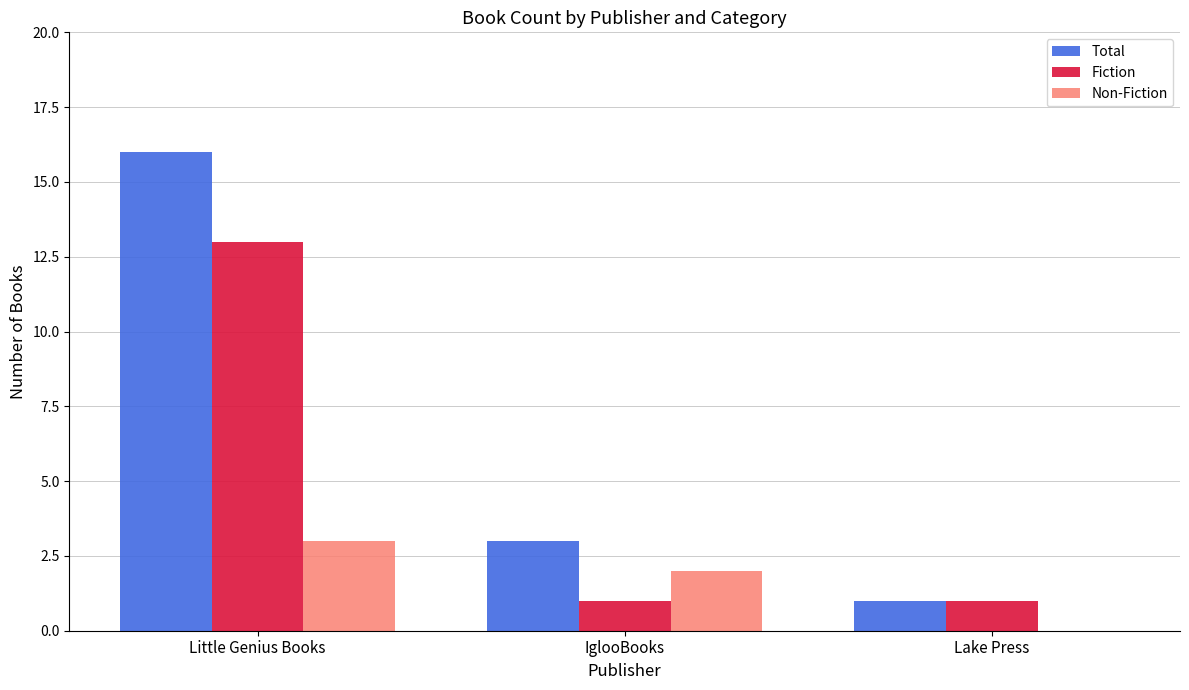

Where is Total nearest to the value 8?

IglooBooks